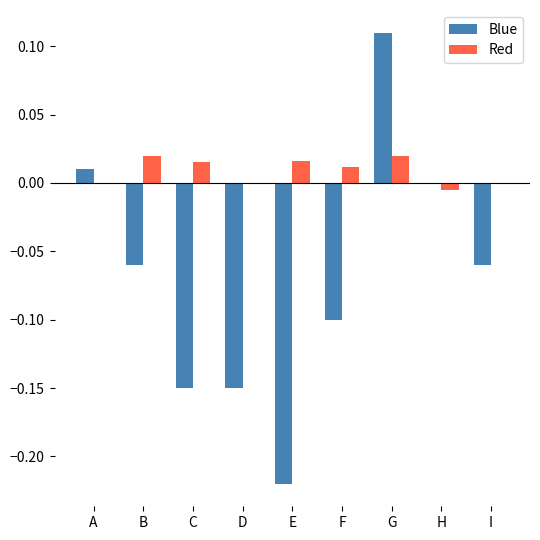

At which category is the sum across all series the highest?

G